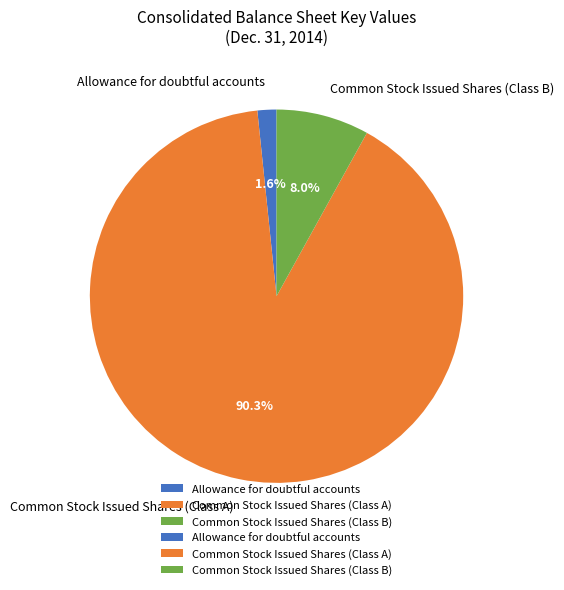

How many segments does this pie chart have?

3